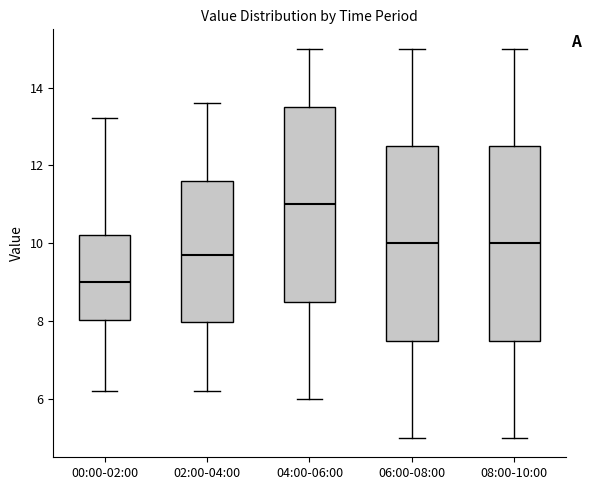

Which box's median line is the lowest?

00:00-02:00